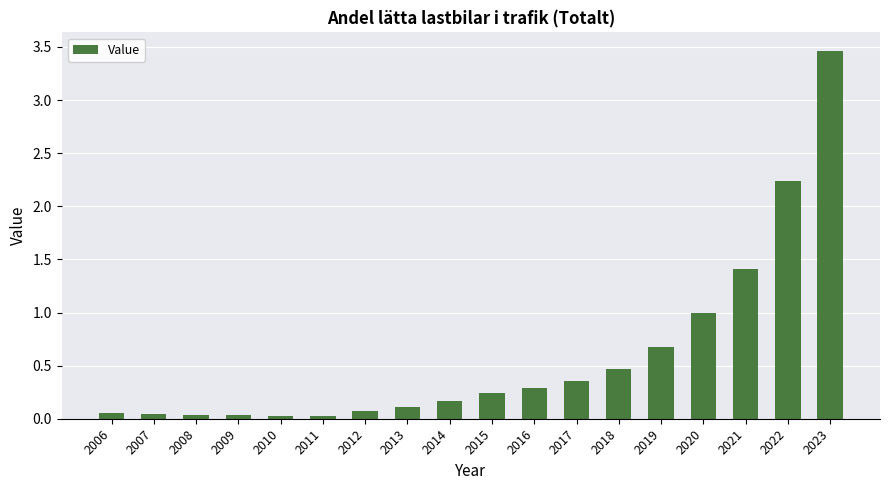

What is the difference between the maximum and minimum values?

3.4